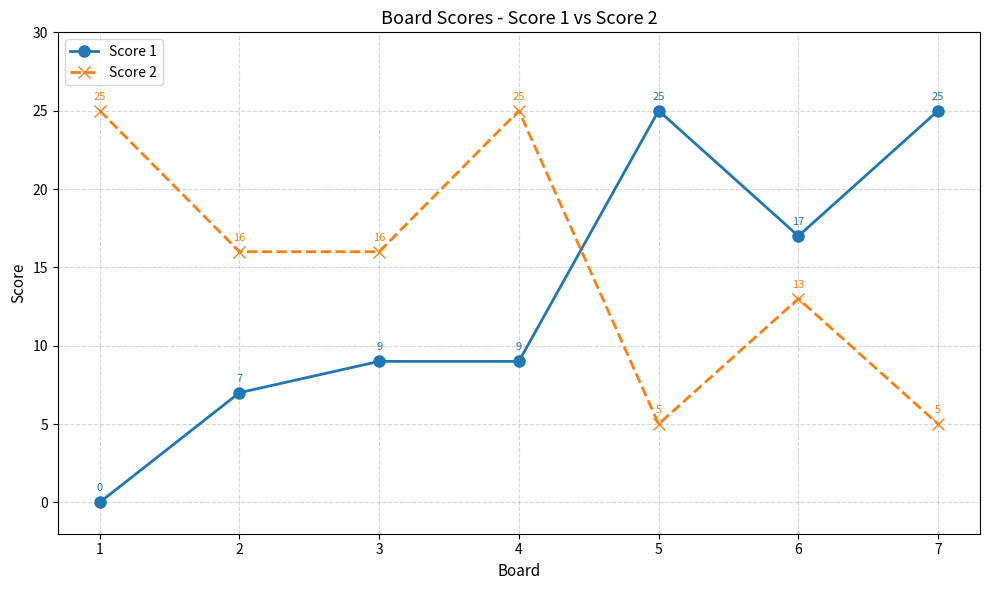

What is the difference between the second highest and minimum values in the Score 1 series?

25